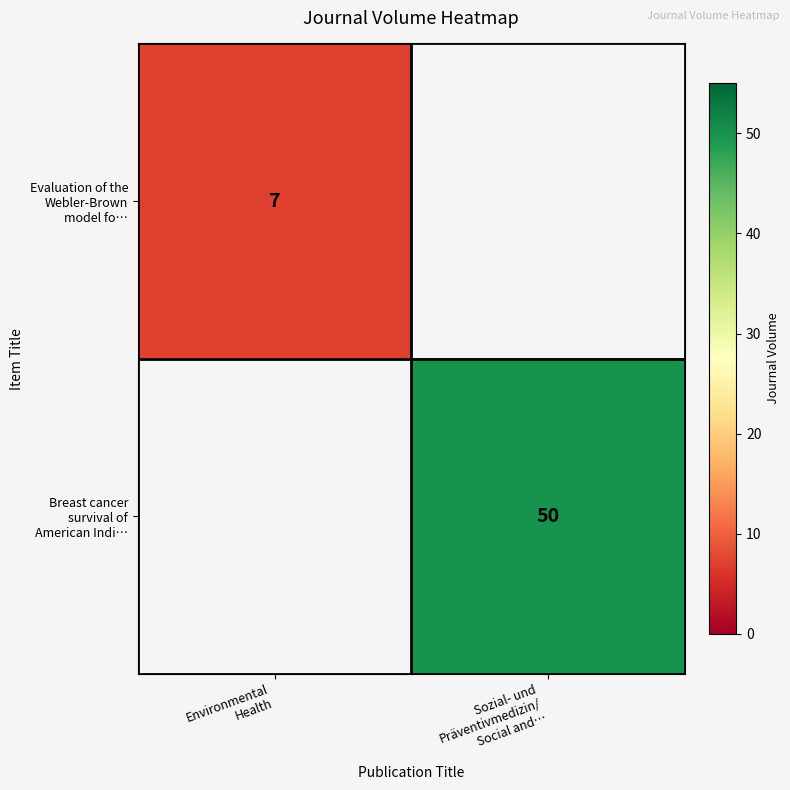

Which category has the lowest value in the Evaluation of the Webler-Brown model fo… series?

Environmental Health